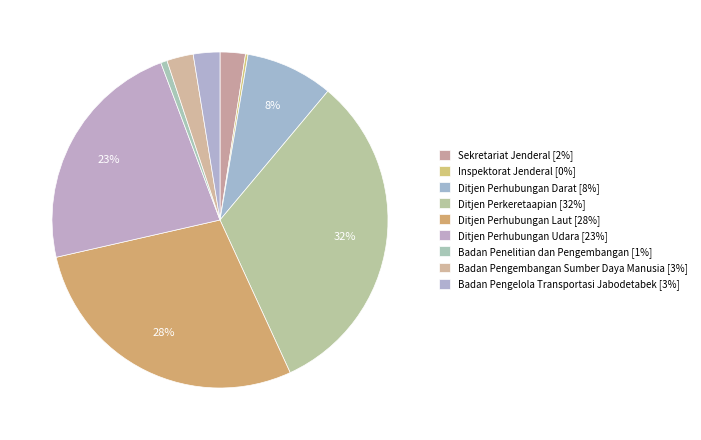

Count the number of slices in the pie.

9